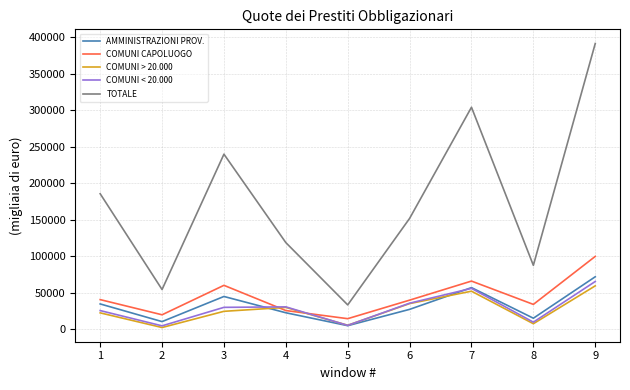

Which series has the largest range (max minus min)?

TOTALE